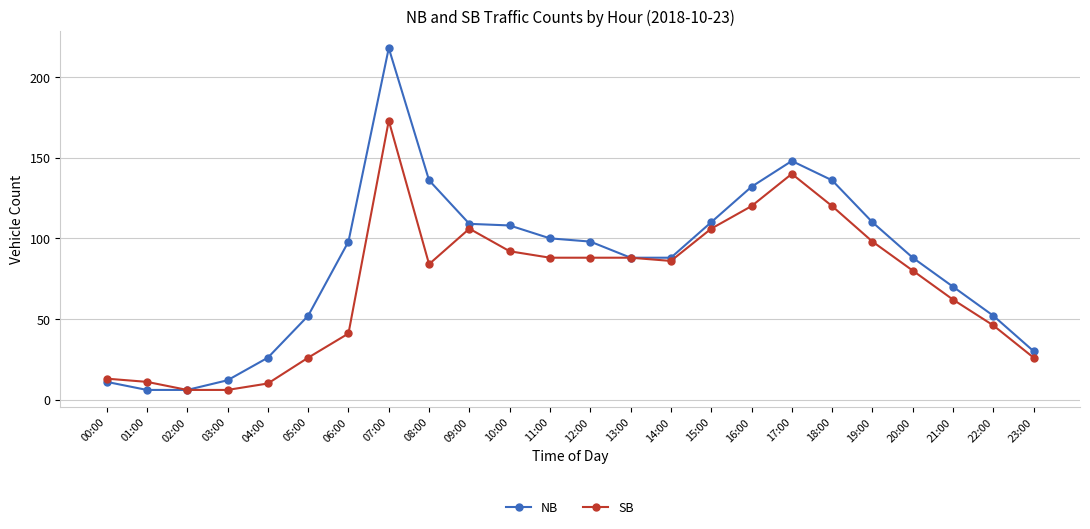

What is the difference between the highest and lowest values at 17:00?

8